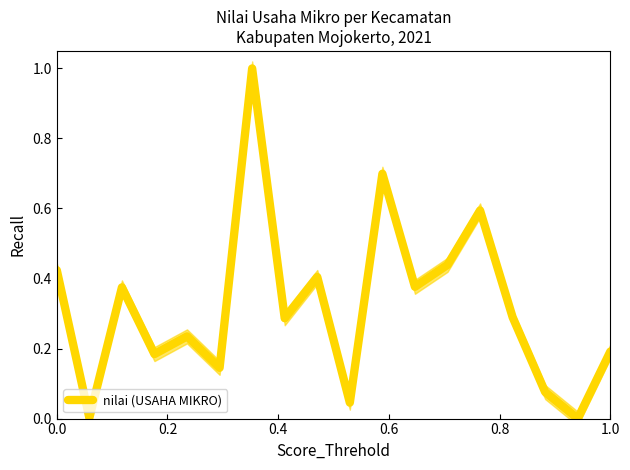

True or false: the data shows 0.5 at 11.

False